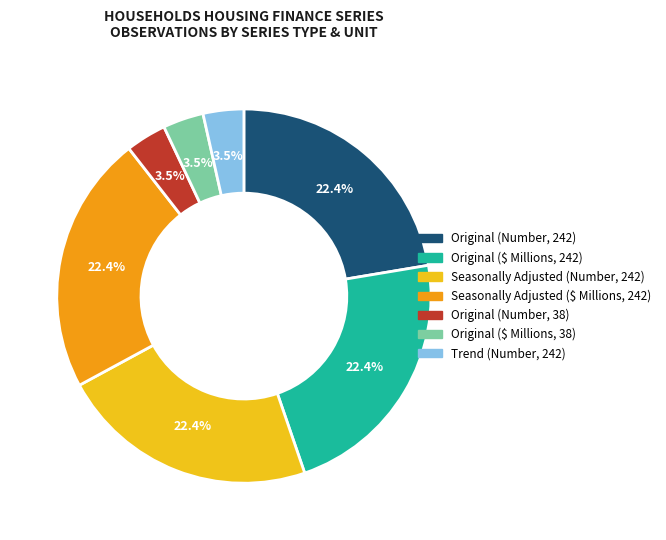

How many slices are in this pie chart?

7